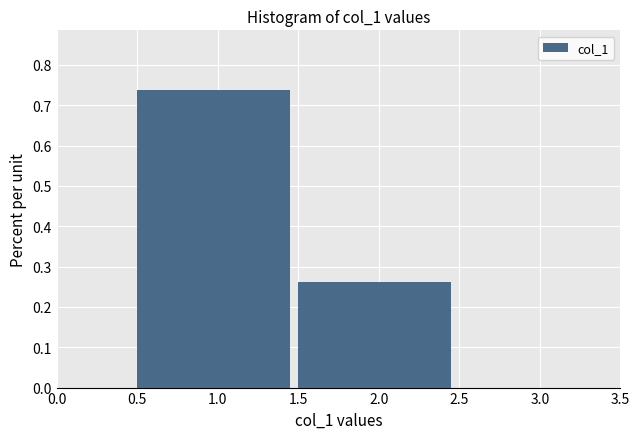

Reading left to right, transcribe this chart: for each bar, give the range it covers on the x-axis and its height. The values are not printed on the chart, so give them approximately, as read against the axis.

0.5 to 1.5: 0.74
1.5 to 2.5: 0.26
2.5 to 3.5: 0